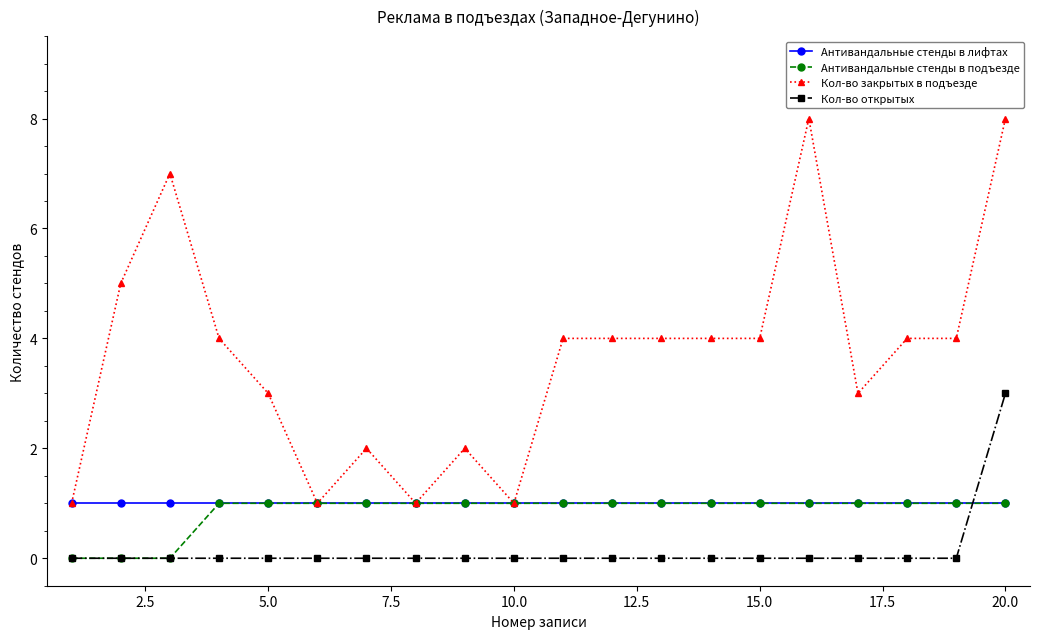

What are all the series names shown in the legend?

Антивандальные стенды в лифтах, Антивандальные стенды в подъезде, Кол-во закрытых в подъезде, Кол-во открытых